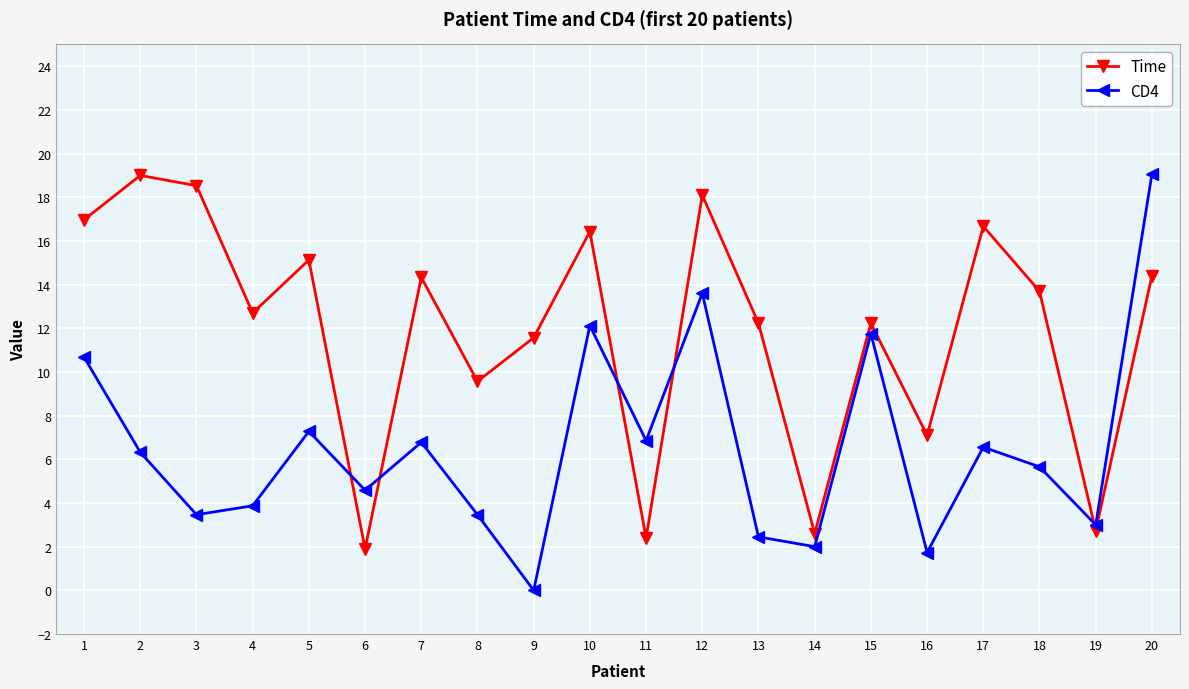

What is the difference between the maximum and minimum values in the Time series?

17.1